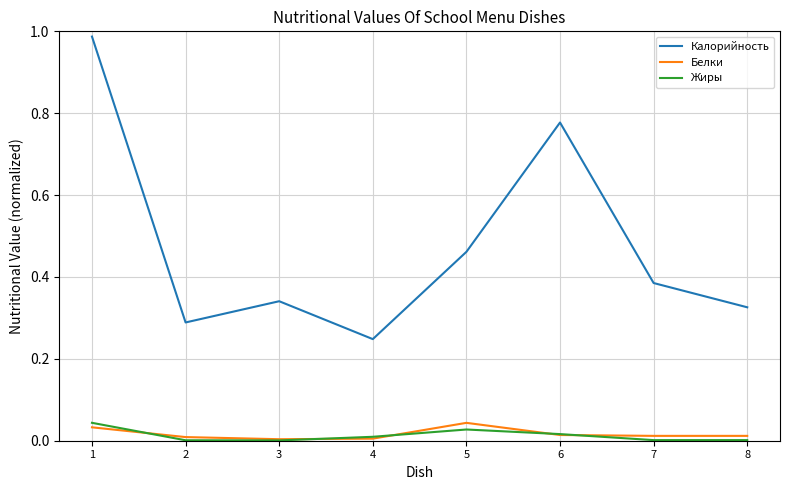

At which label does Калорийность reach its minimum?

4